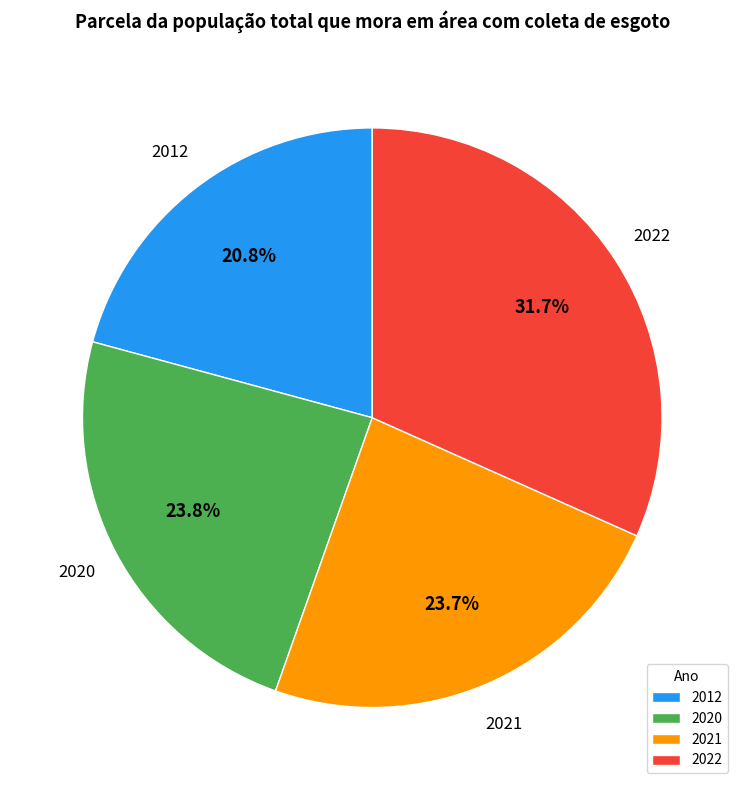

To the nearest percent, what is the combined percentage of 2020 and 2012?

45%